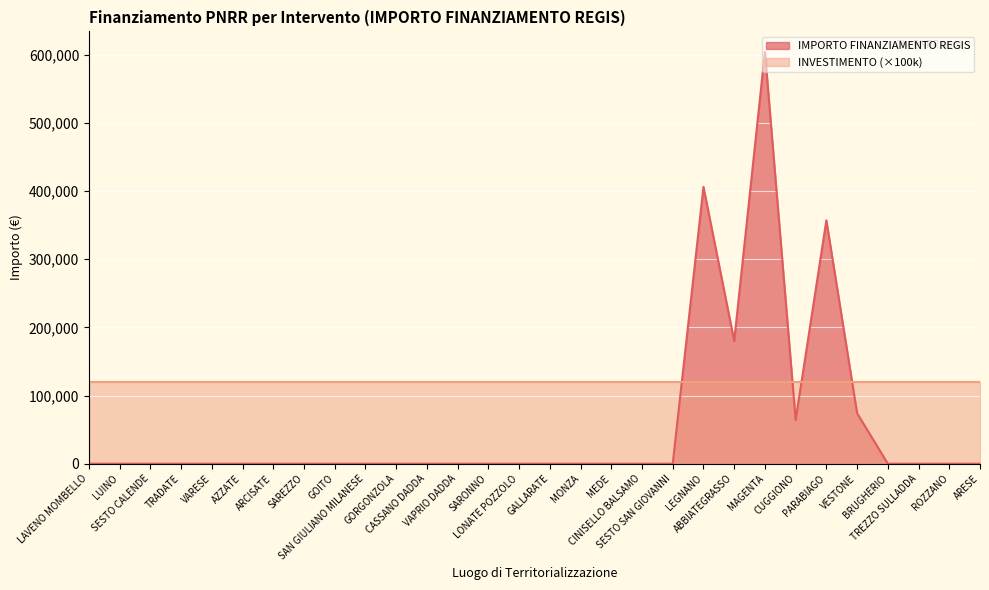

List the labels in order of value, smallest first.

LAVENO MOMBELLO, LUINO, SESTO CALENDE, TRADATE, VARESE, AZZATE, ARCISATE, SAREZZO, GOITO, SAN GIULIANO MILANESE, GORGONZOLA, CASSANO DADDA, VAPRIO DADDA, SARONNO, LONATE POZZOLO, GALLARATE, MONZA, MEDE, CINISELLO BALSAMO, SESTO SAN GIOVANNI, BRUGHERIO, TREZZO SULLADDA, ROZZANO, ARESE, CUGGIONO, VESTONE, ABBIATEGRASSO, PARABIAGO, LEGNANO, MAGENTA